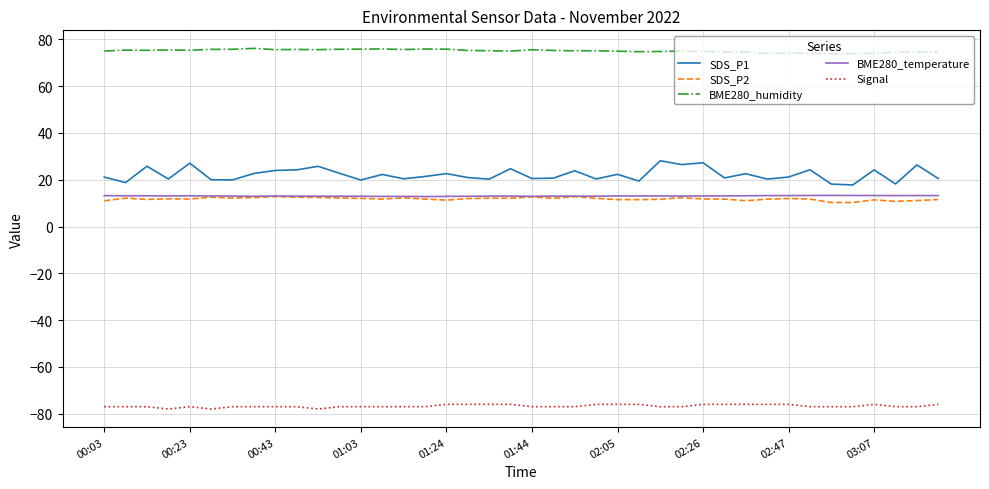

True or false: SDS_P1 and SDS_P2 cross at least once.

False